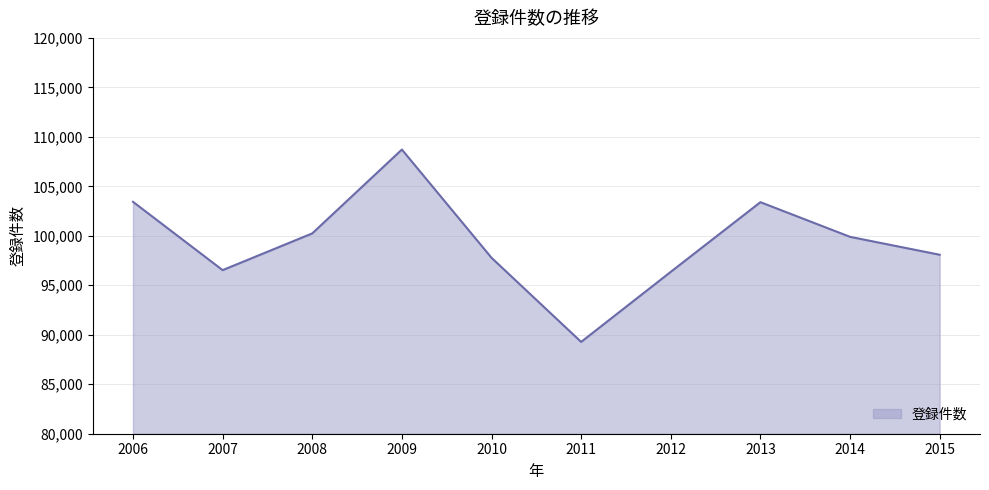

Between 2008 and 2011, which is larger?

2008